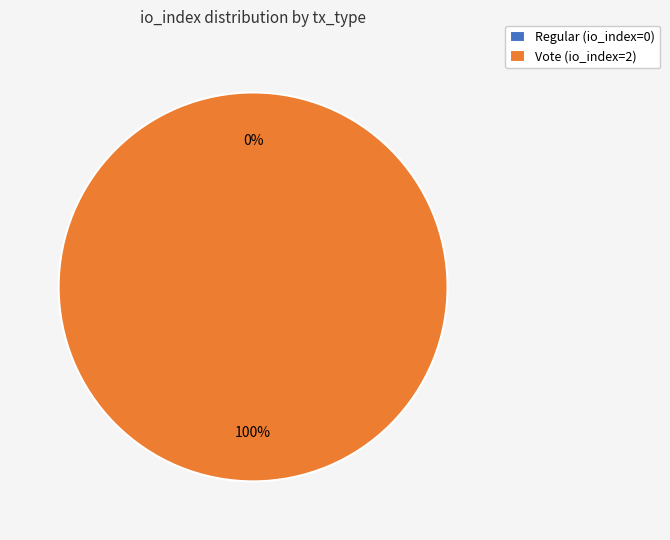

How many slices are in this pie chart?

2